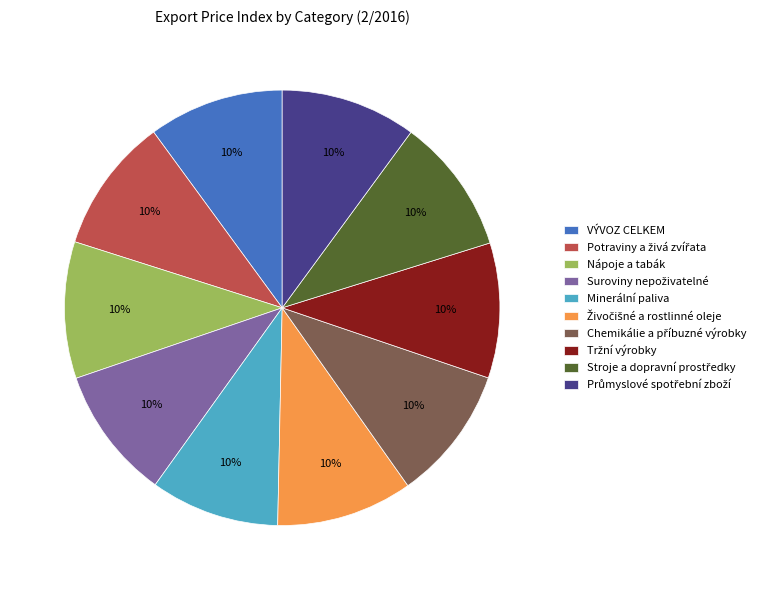

True or false: Minerální paliva accounts for 1% of the total.

False